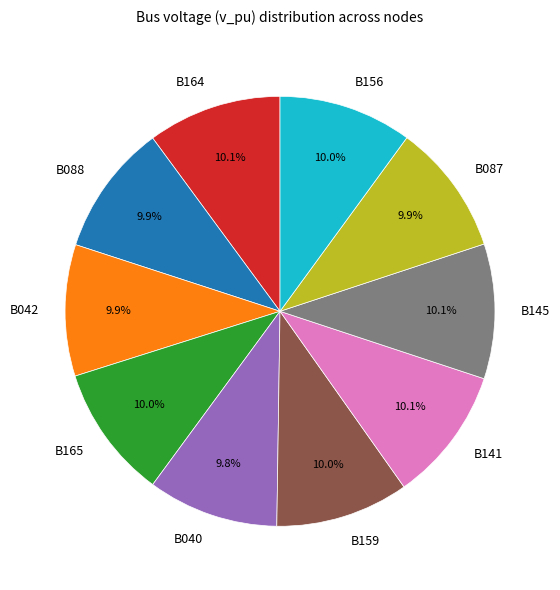

Count the number of slices in the pie.

10